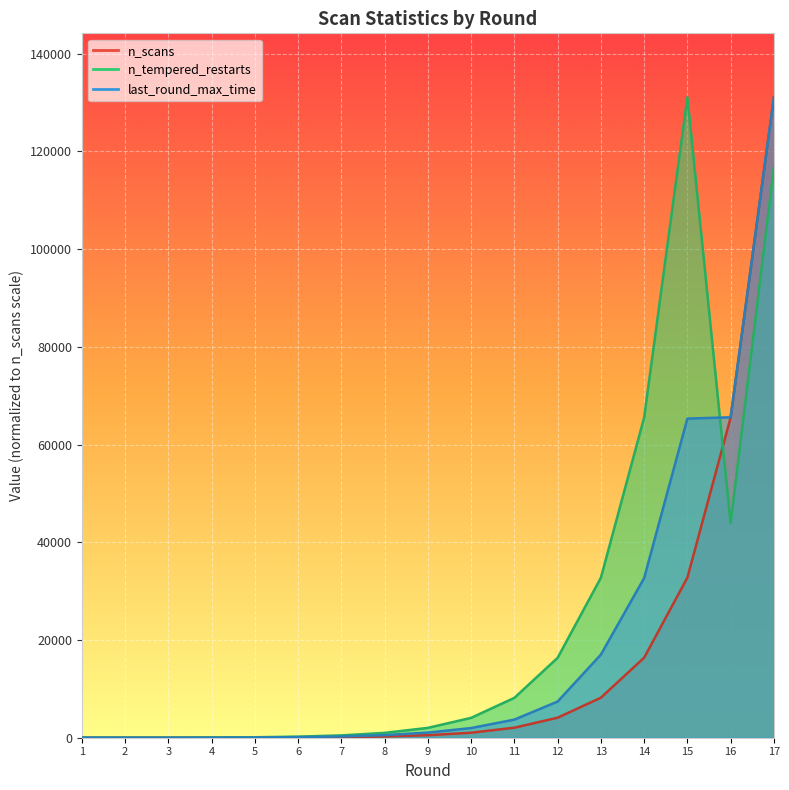

What is the difference between the maximum and minimum values in the last_round_max_time series?

131072.0